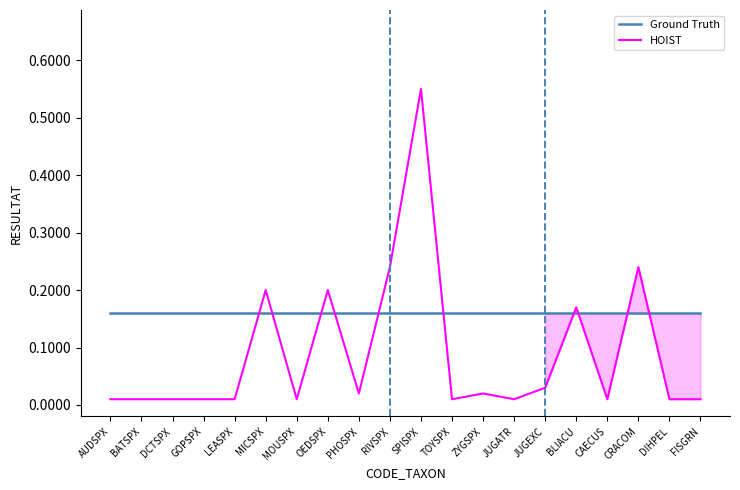

Is the value of HOIST at GOPSPX greater than the value of Ground Truth at RIVSPX?

No